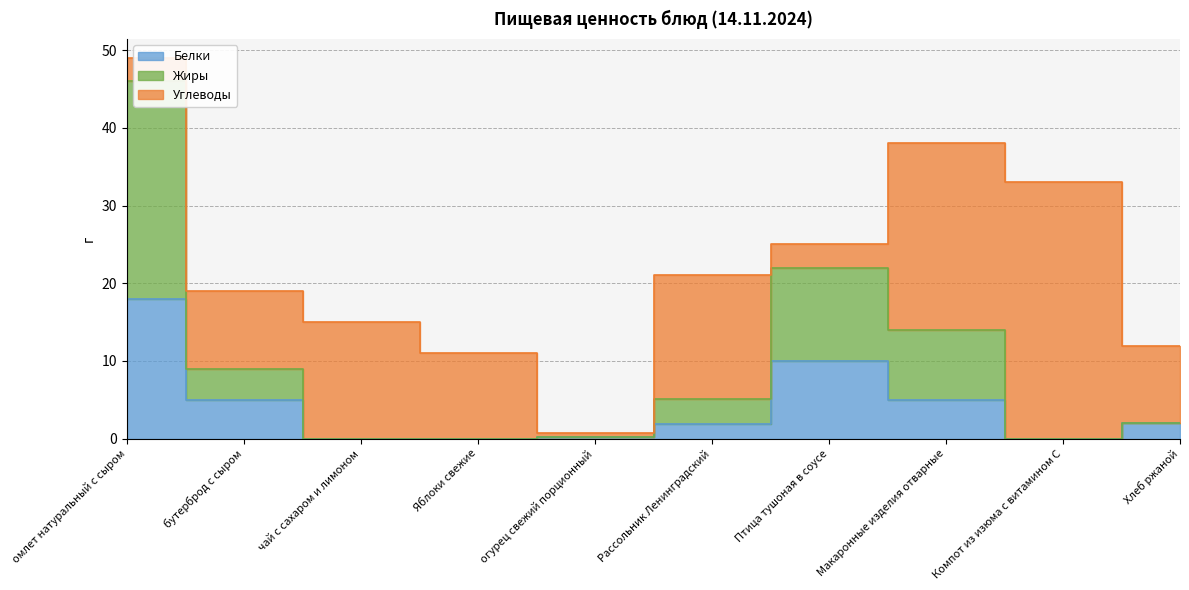

True or false: Белки and Жиры cross at least once.

False